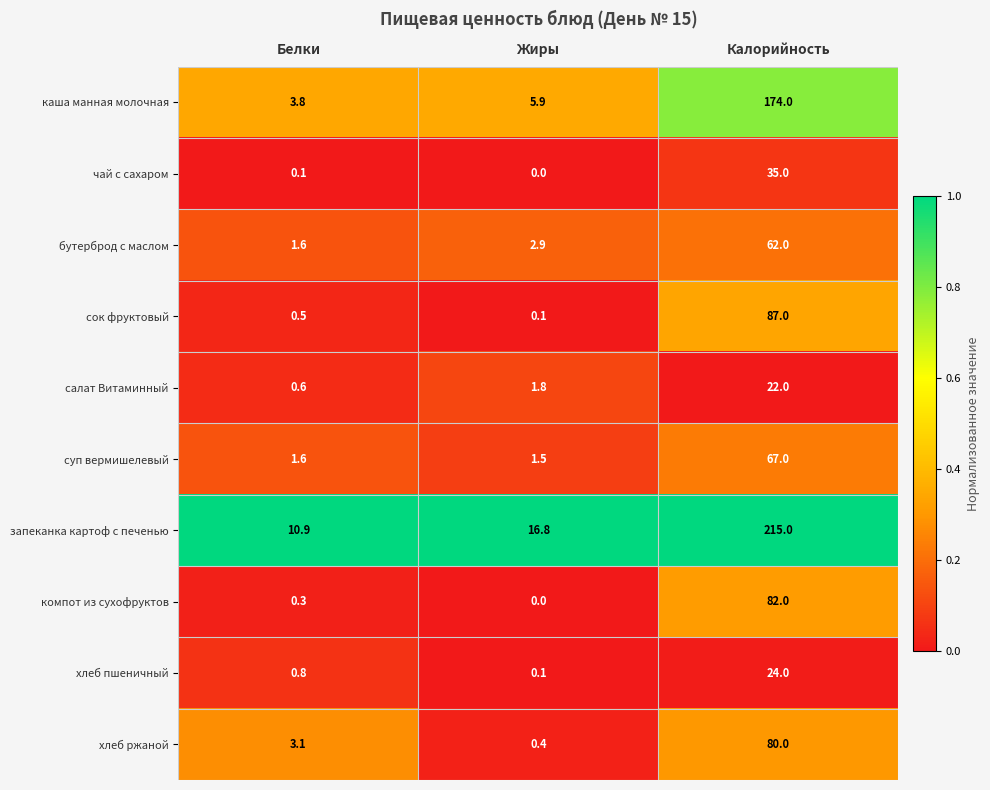

What is the total value across all series at Калорийность?

848.0